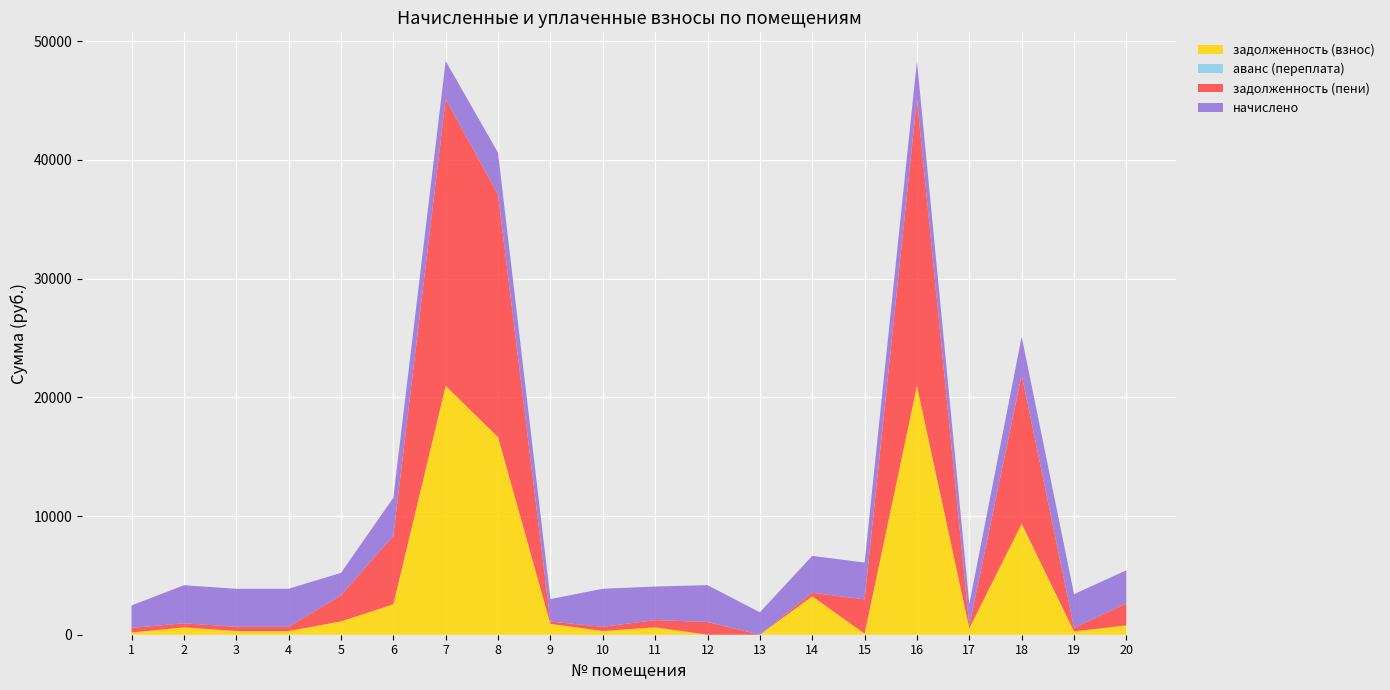

Reading left to right, list all the values displayed in this chart.

задолженность (взнос): 183.1	621.4	310.7	310.7	1121.7	2562.2	20960.0	16646.0	915.7	310.7	620.6	0.0	0.0	3237.6	88.9	20960.0	538.3	9349.0	274.1	793.5
аванс (переплата): 0.0	0.0	0.0	0.0	0.0	0.0	0.0	0.0	0.0	0.0	0.0	0.0	0.0	0.0	0.0	0.0	0.0	0.0	0.0	0.0
задолженность (пени): 391.6	341.7	355.8	355.8	2198.4	5768.0	24165.8	20438.1	196.3	356.2	610.5	1077.5	0.0	301.6	2888.9	24165.8	200.7	12554.8	314.1	1842.1
начислено: 1889.5	3205.8	3205.8	3205.8	1889.5	3205.8	3205.8	3521.2	1889.5	3205.8	2827.9	3100.5	1889.5	3100.5	3100.5	3205.8	1854.5	3205.8	2827.9	2794.6